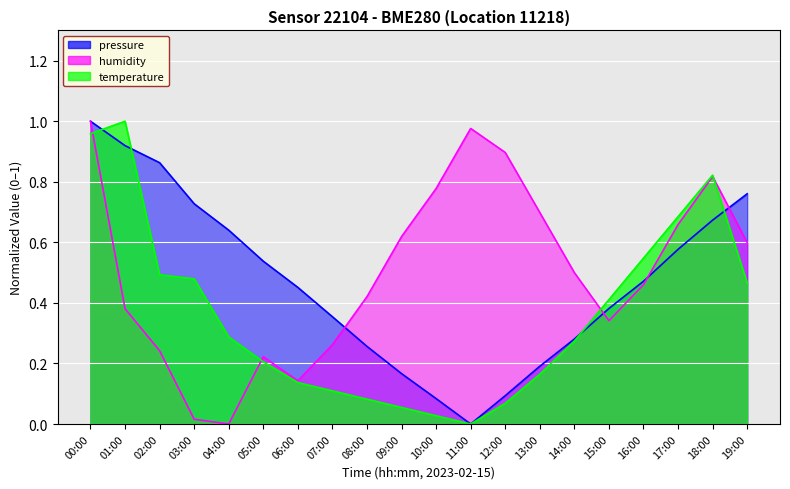

True or false: pressure and humidity intersect in this chart.

True